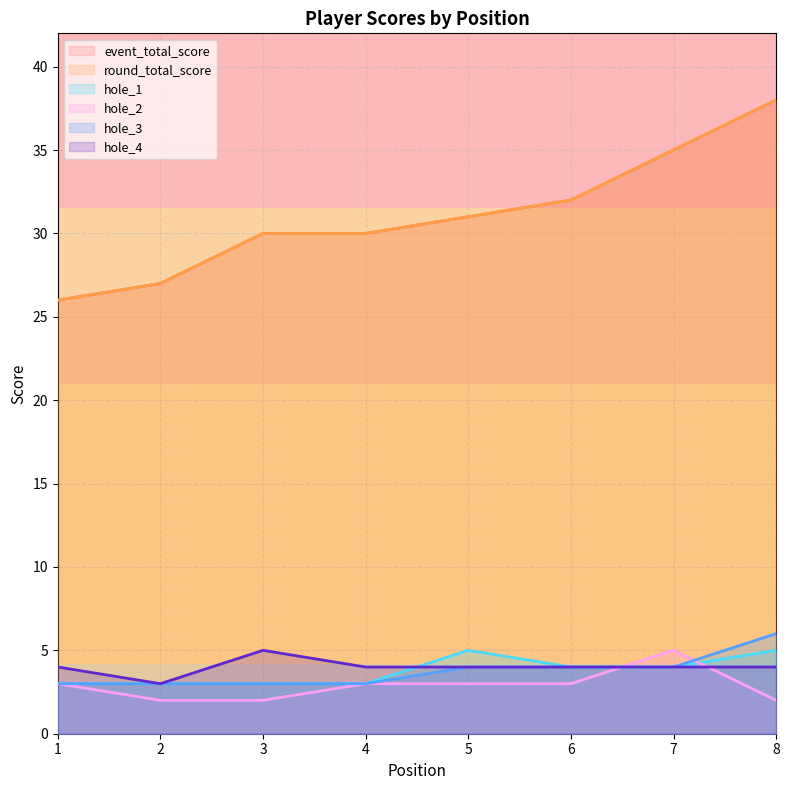

How many lines are shown in the chart?

6